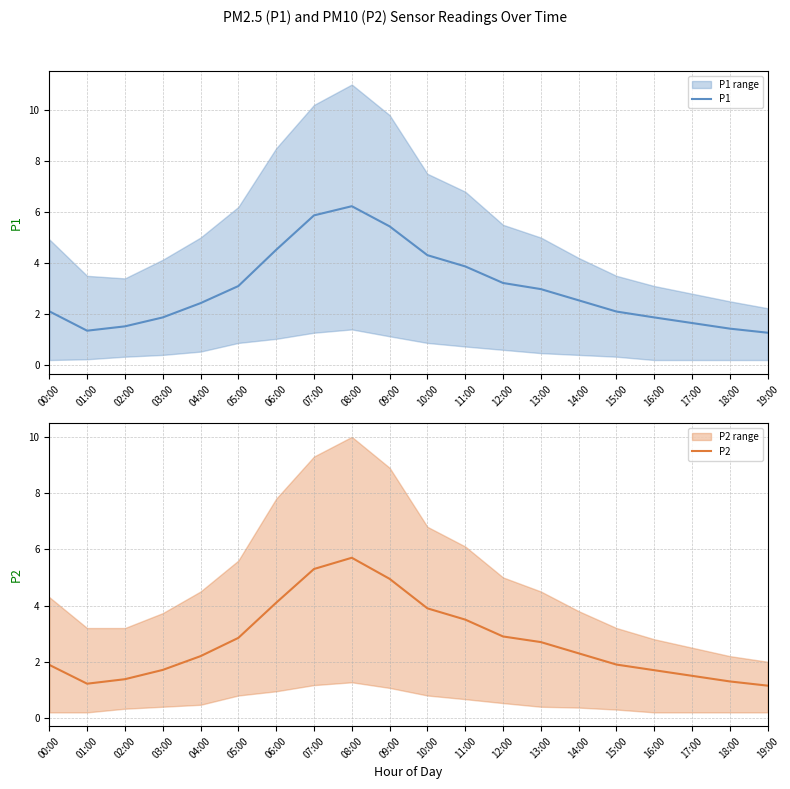

What is the spread (max minus min) of values at 19:00?

0.1